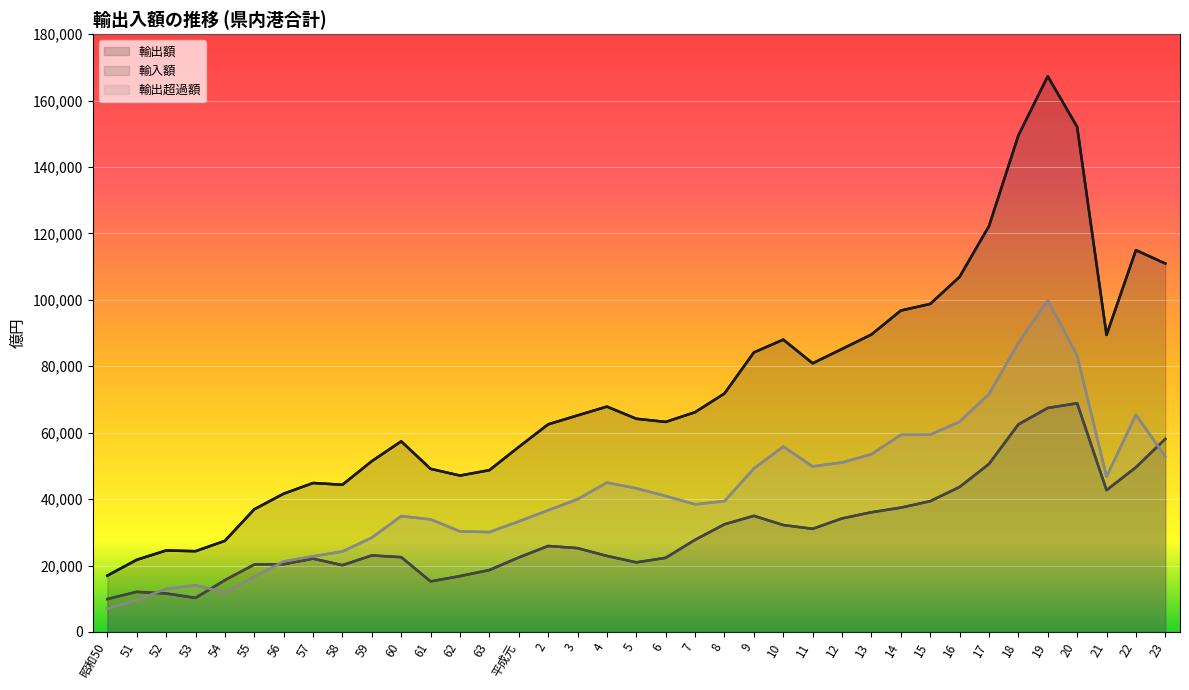

What is the total value across all series at 10?

176034